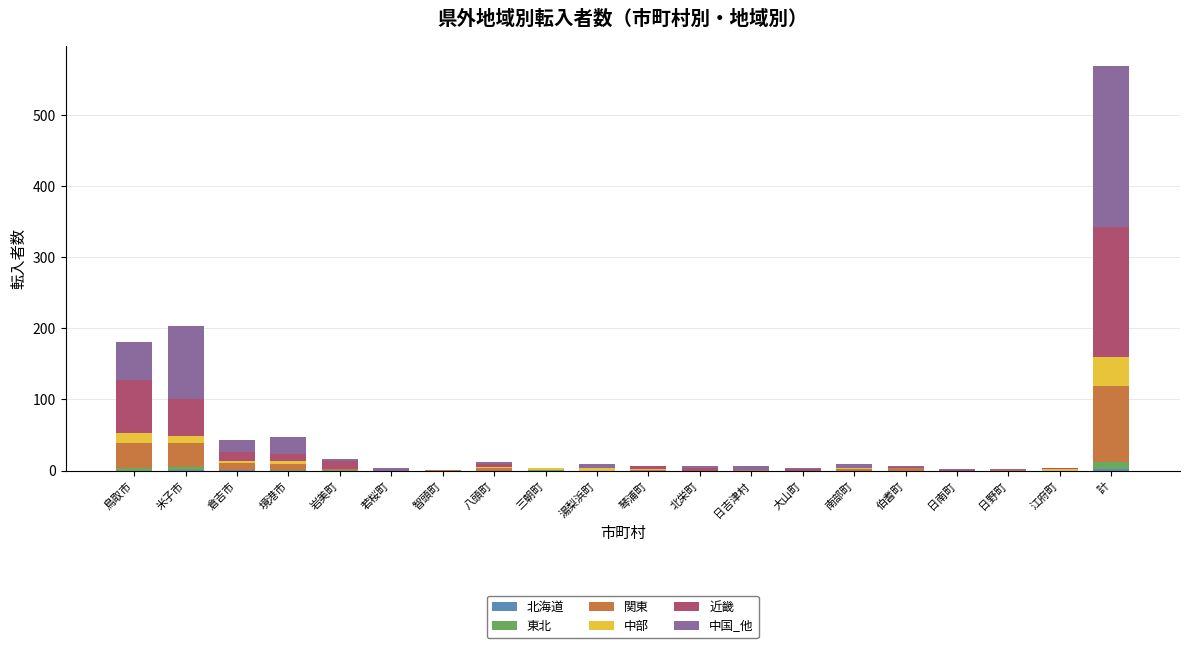

At which category is the sum across all series the highest?

計